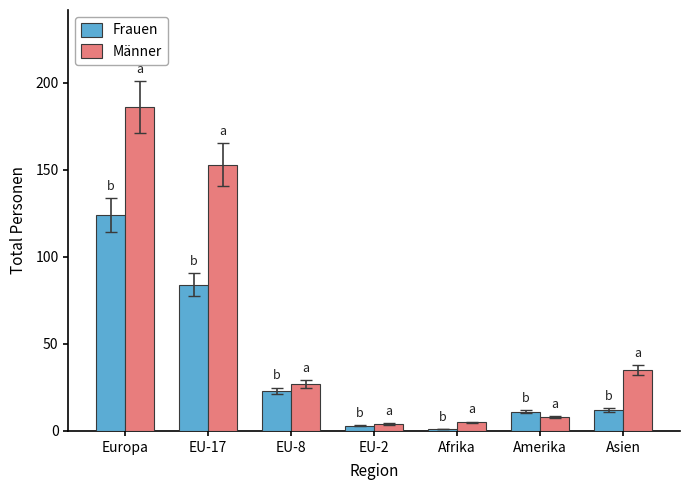

The value of Frauen at Asien is 12. True or false?

True